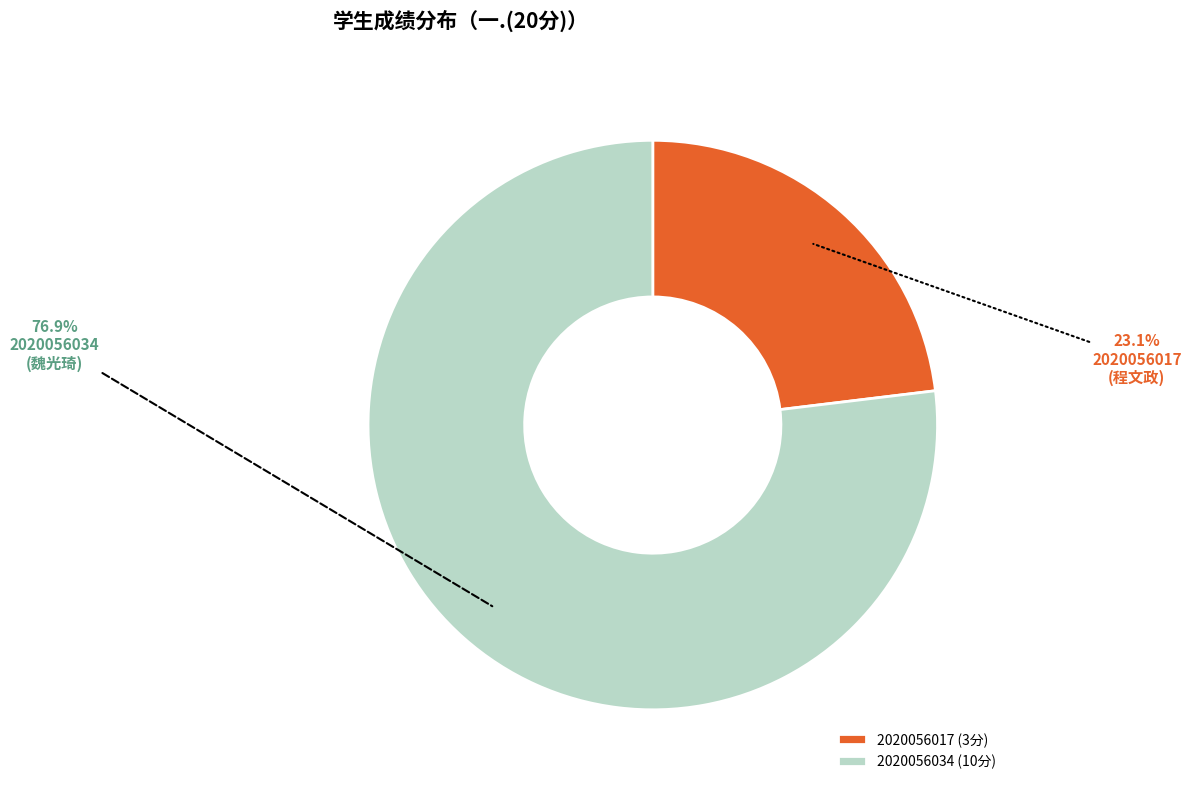

What percentage is the 2020056034 slice, to the nearest percent?

77%